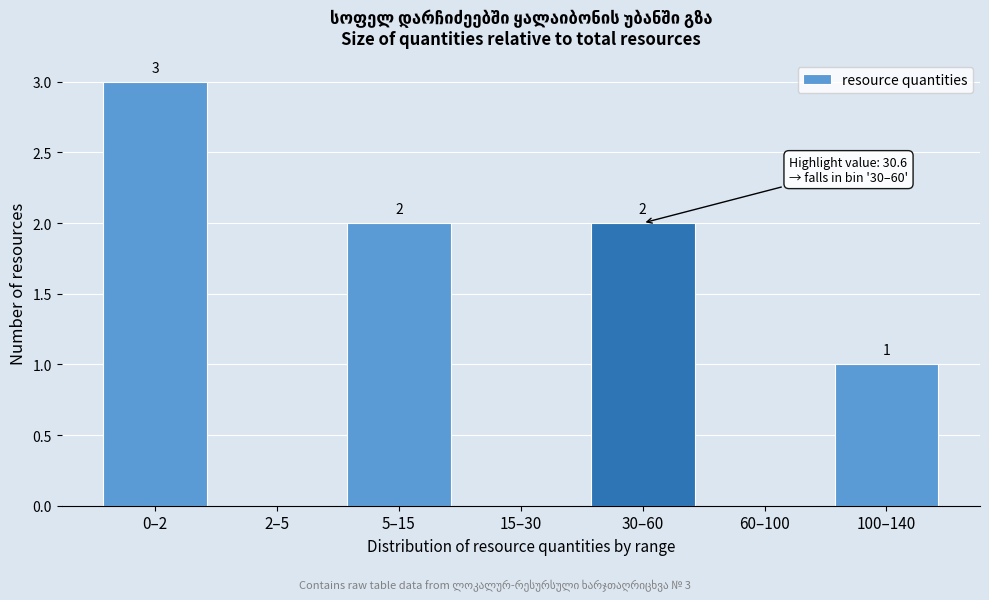

Reading left to right, list all the values displayed in this chart.

0–2=3	2–5=0	5–15=2	15–30=0	30–60=2	60–100=0	100–140=1